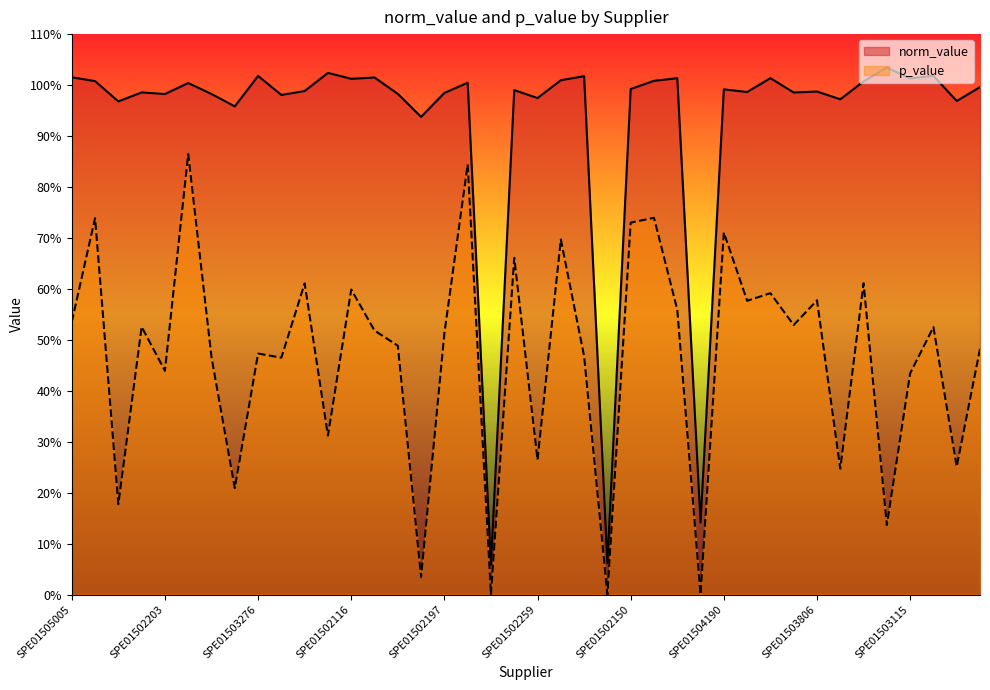

Reading right to left, extract all data points from this chart.

norm_value: SPE01505315=1.0	SPE01501151=1.0	SPE01501147=1.0	SPE01503115=1.0	SPE01505208=1.0	SPE01500428=1.0	SPE01503009=1.0	SPE01503806=1.0	SPE01501139=1.0	SPE01500651=1.0	SPE01501144=1.0	SPE01504190=1.0	SPE02300165=0.1	SPE01502258=1.0	SPE01505008=1.0	SPE01502150=1.0	SPE01501153=0.1	SPE01505111=1.0	SPE01504268=1.0	SPE01502259=1.0	SPE01504273=1.0	SPE01505337=0.1	SPE01502198=1.0	SPE01502197=1.0	SPE01505317=0.9	SPE01504263=1.0	SPE01504257=1.0	SPE01502116=1.0	SPE01503918=1.0	SPE01502196=1.0	SPE00200701=1.0	SPE01503276=1.0	SPE01503204=1.0	SPE01501137=1.0	SPE01503239=1.0	SPE01502203=1.0	SPE01502050=1.0	SPE00201605=1.0	SPE01601020=1.0	SPE01505005=1.0
p_value: SPE01505315=0.5	SPE01501151=0.3	SPE01501147=0.5	SPE01503115=0.4	SPE01505208=0.1	SPE01500428=0.6	SPE01503009=0.2	SPE01503806=0.6	SPE01501139=0.5	SPE01500651=0.6	SPE01501144=0.6	SPE01504190=0.7	SPE02300165=0.0	SPE01502258=0.6	SPE01505008=0.7	SPE01502150=0.7	SPE01501153=0.0	SPE01505111=0.5	SPE01504268=0.7	SPE01502259=0.3	SPE01504273=0.7	SPE01505337=0.0	SPE01502198=0.8	SPE01502197=0.5	SPE01505317=0.0	SPE01504263=0.5	SPE01504257=0.5	SPE01502116=0.6	SPE01503918=0.3	SPE01502196=0.6	SPE00200701=0.5	SPE01503276=0.5	SPE01503204=0.2	SPE01501137=0.5	SPE01503239=0.9	SPE01502203=0.4	SPE01502050=0.5	SPE00201605=0.2	SPE01601020=0.7	SPE01505005=0.5